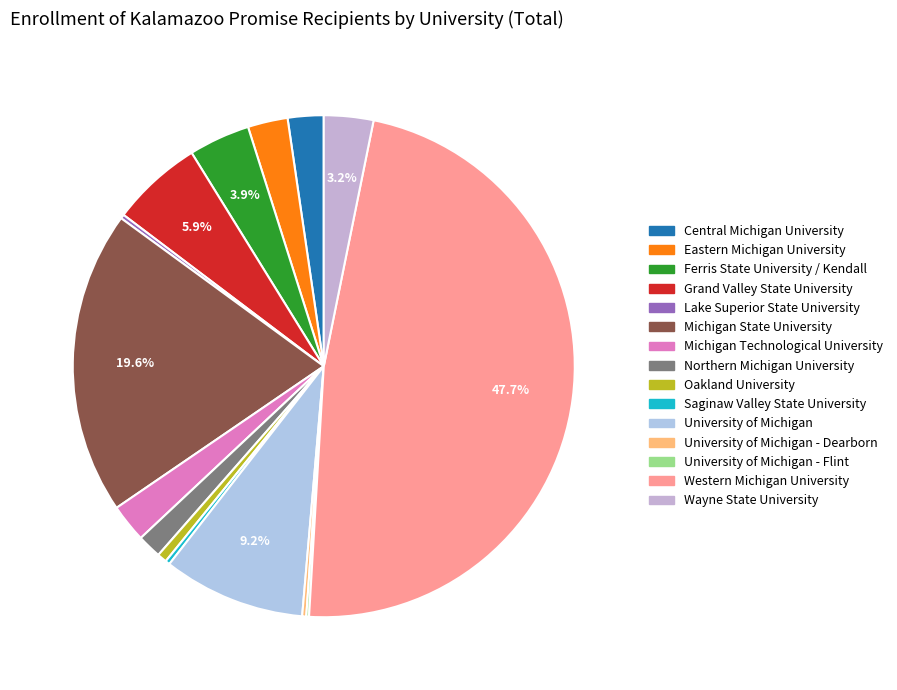

Which slice is the smallest?

University of Michigan - Flint